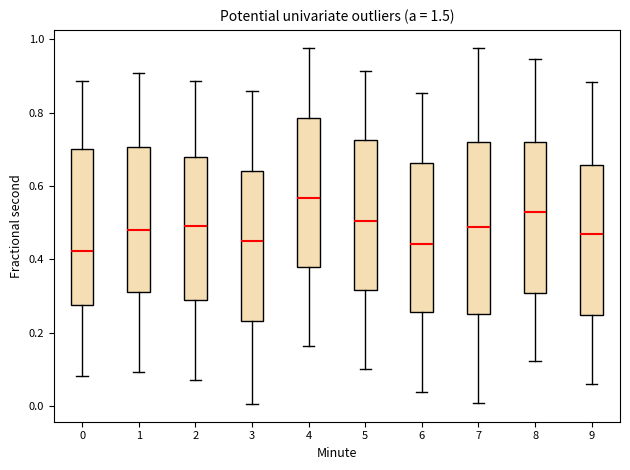

Which box's median line is the lowest?

0